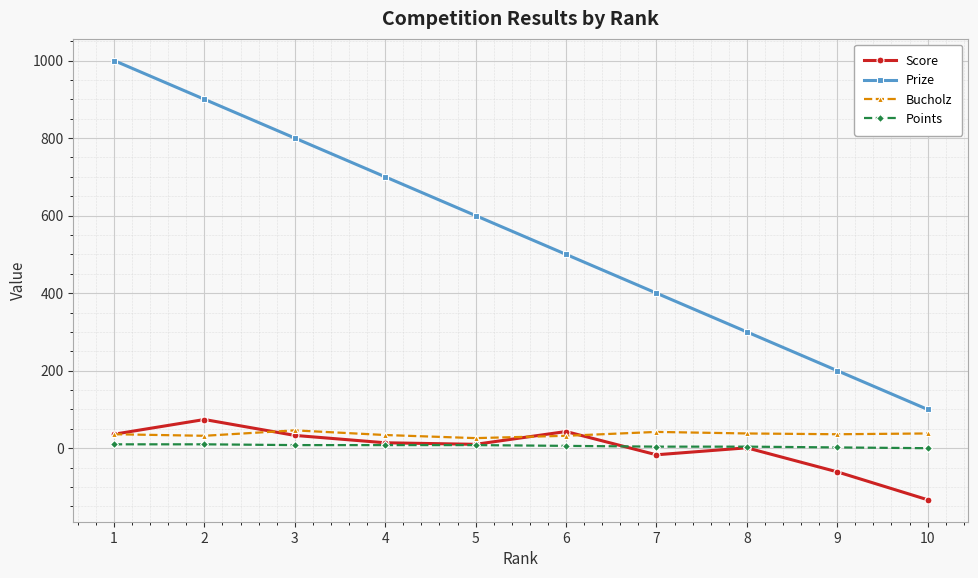

What is the greatest value displayed?

1000